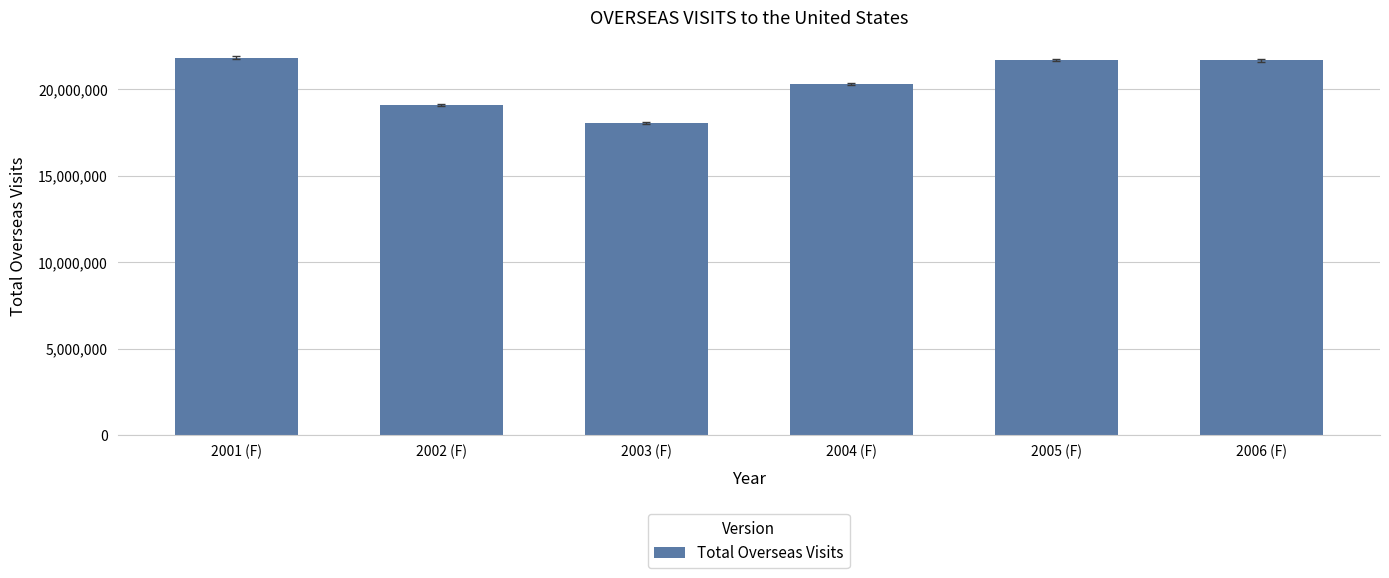

What is the difference between the values at 2004 (F) and 2006 (F)?

1346033